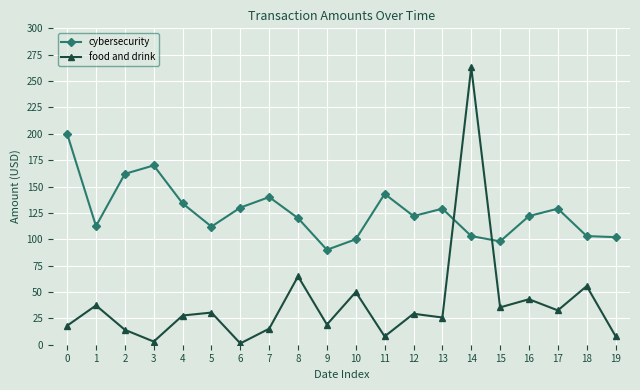

At which category is the sum across all series the highest?

14